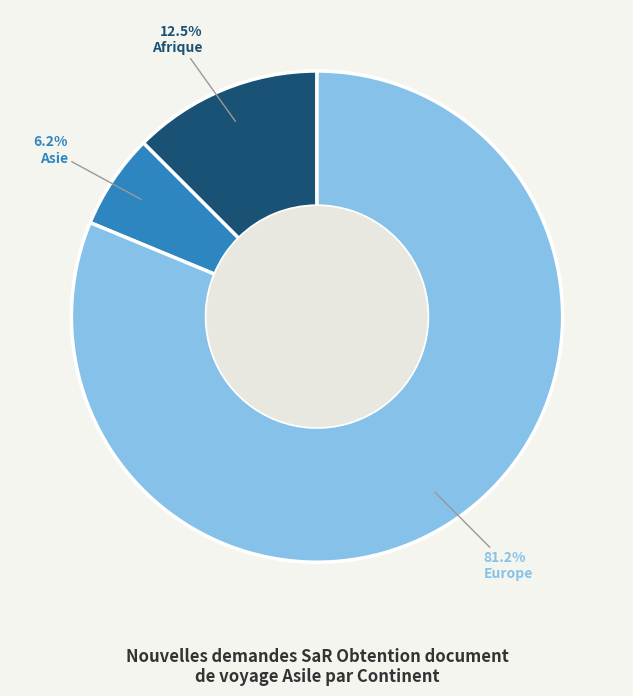

Between Asie and Europe, which is larger?

Europe